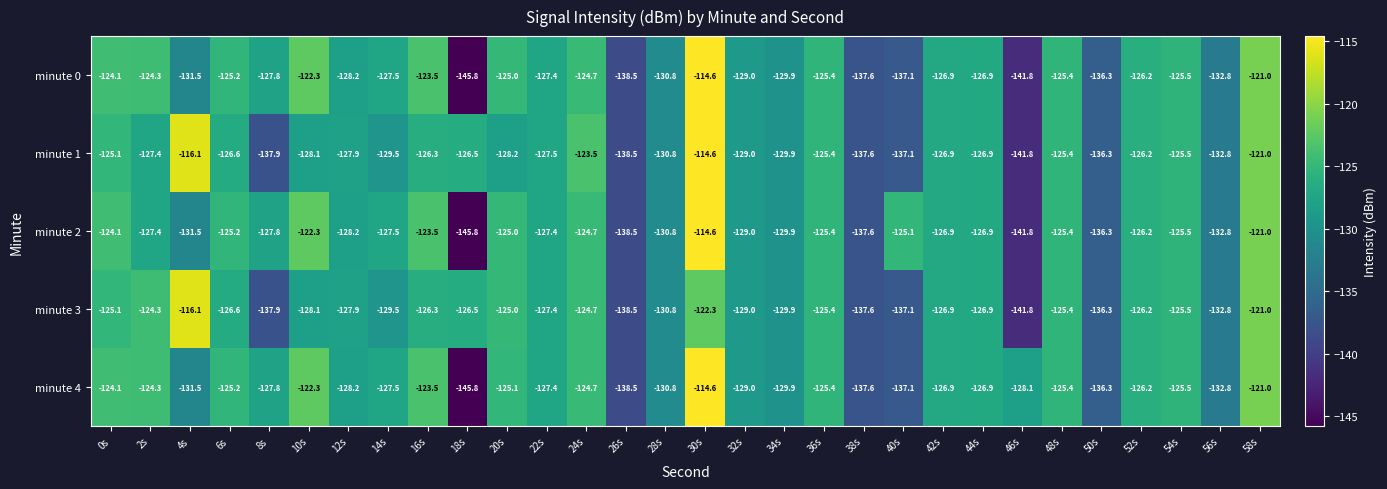

At which category is the sum across all series the highest?

30s